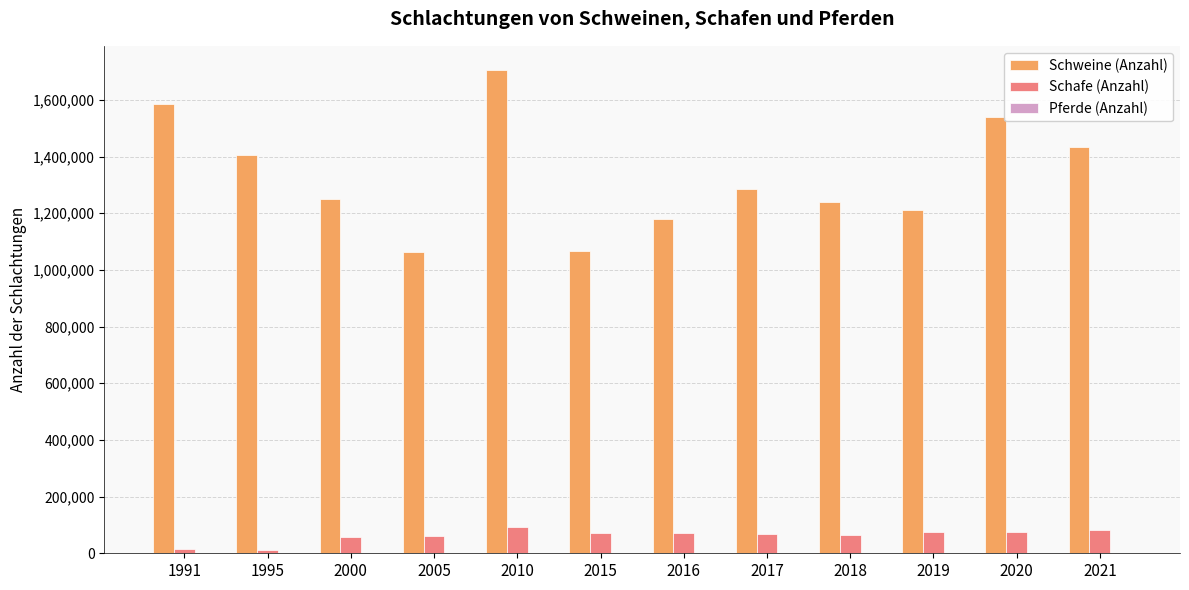

Which series changed the most between 1991 and 2000?

Schweine (Anzahl)